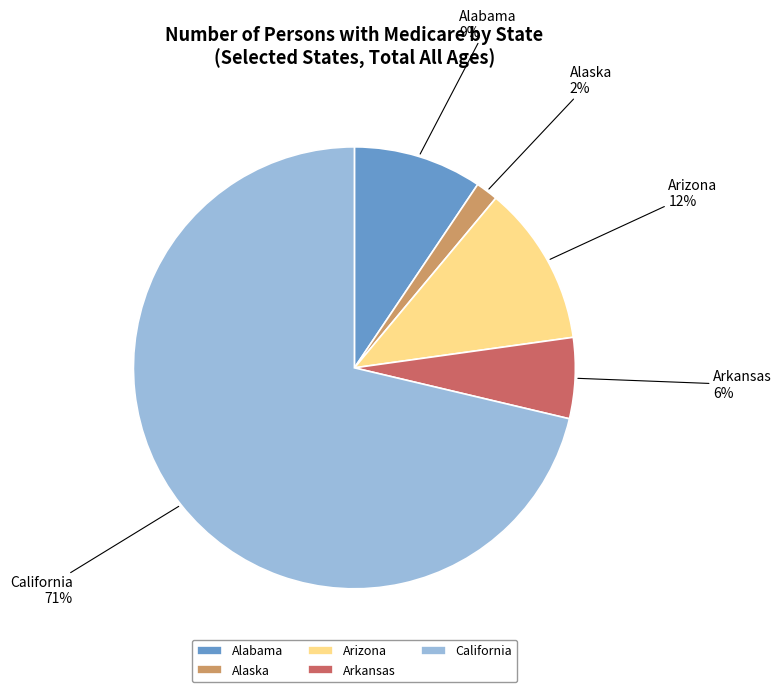

Is the sum of Alabama and Alaska greater than half?

No